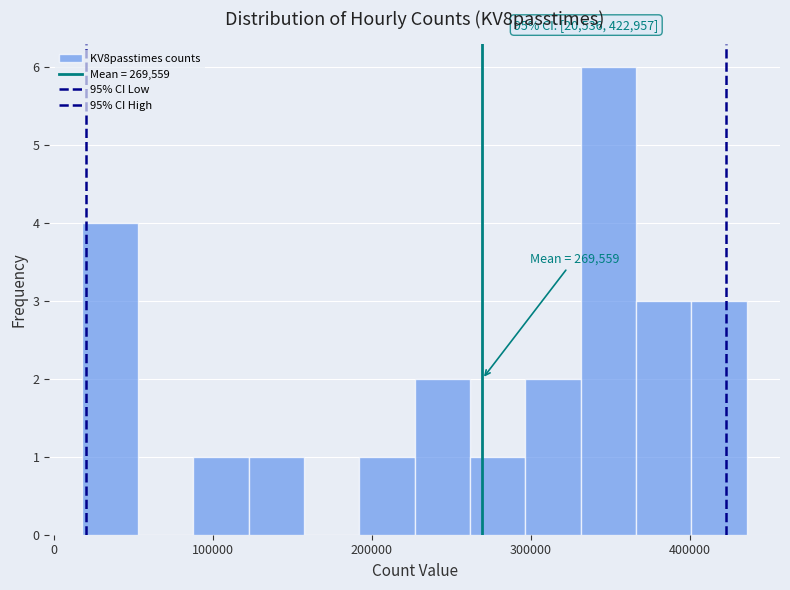

Read against the x-axis, roughly where is the centre of the tallest bar?

350000